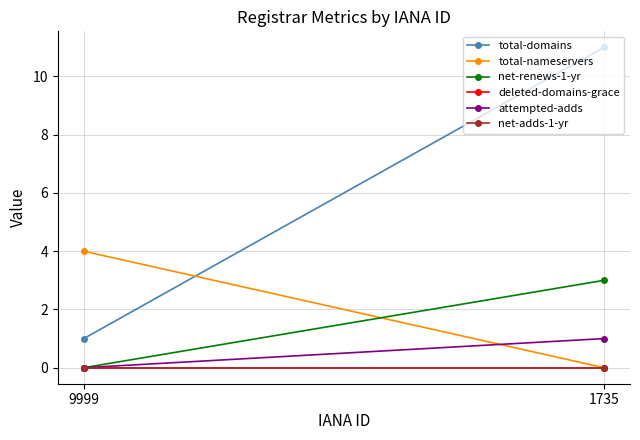

What is the average value of the total-domains series?

6